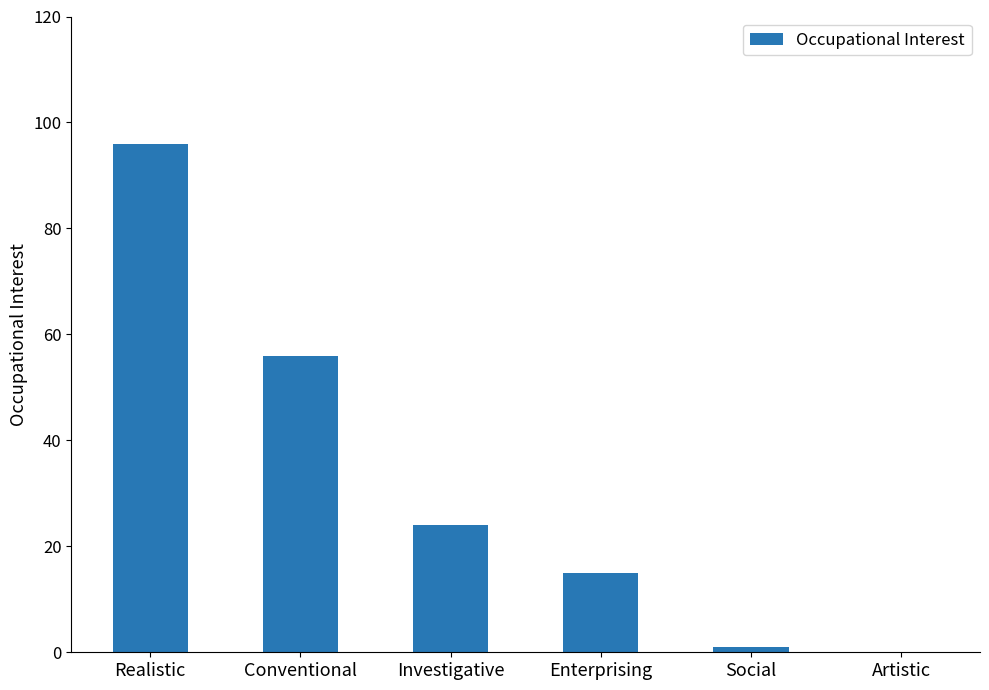

What is the sum of all values?

192